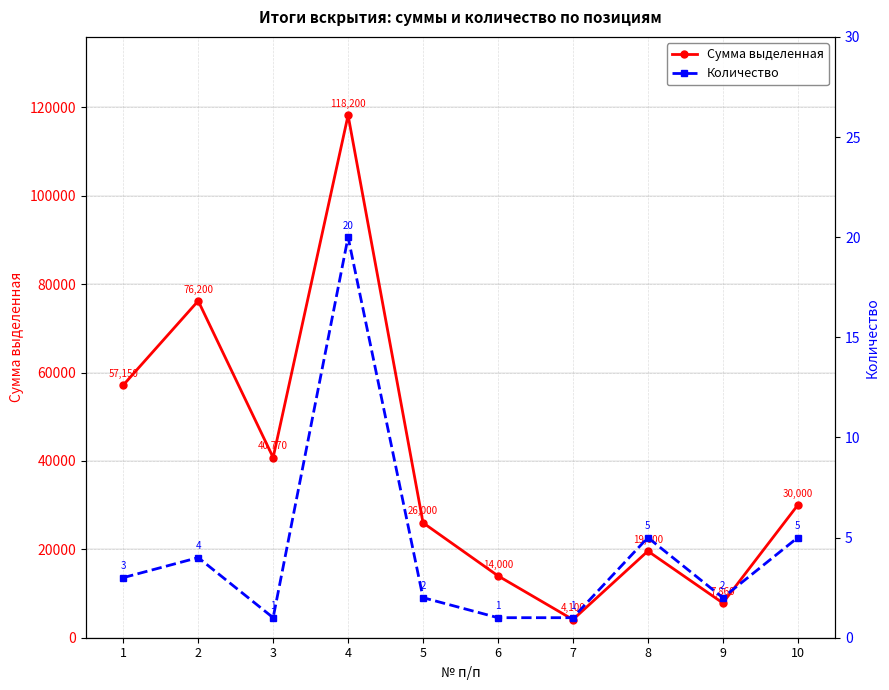

True or false: Количество and Сумма выделенная cross at least once.

False